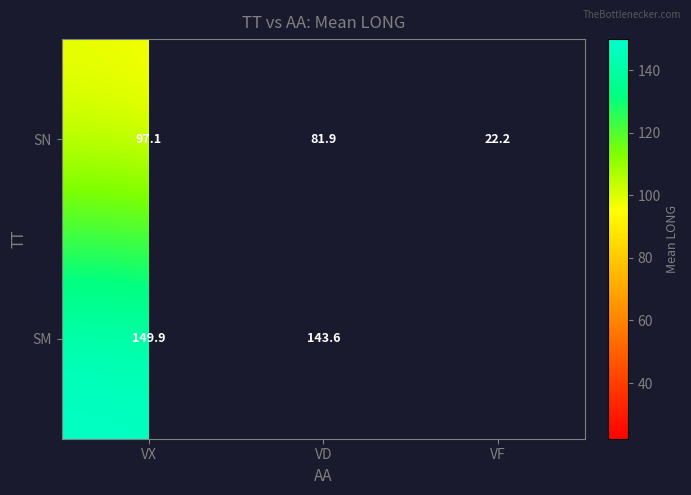

At which category does the chart reach its minimum across all series?

VF